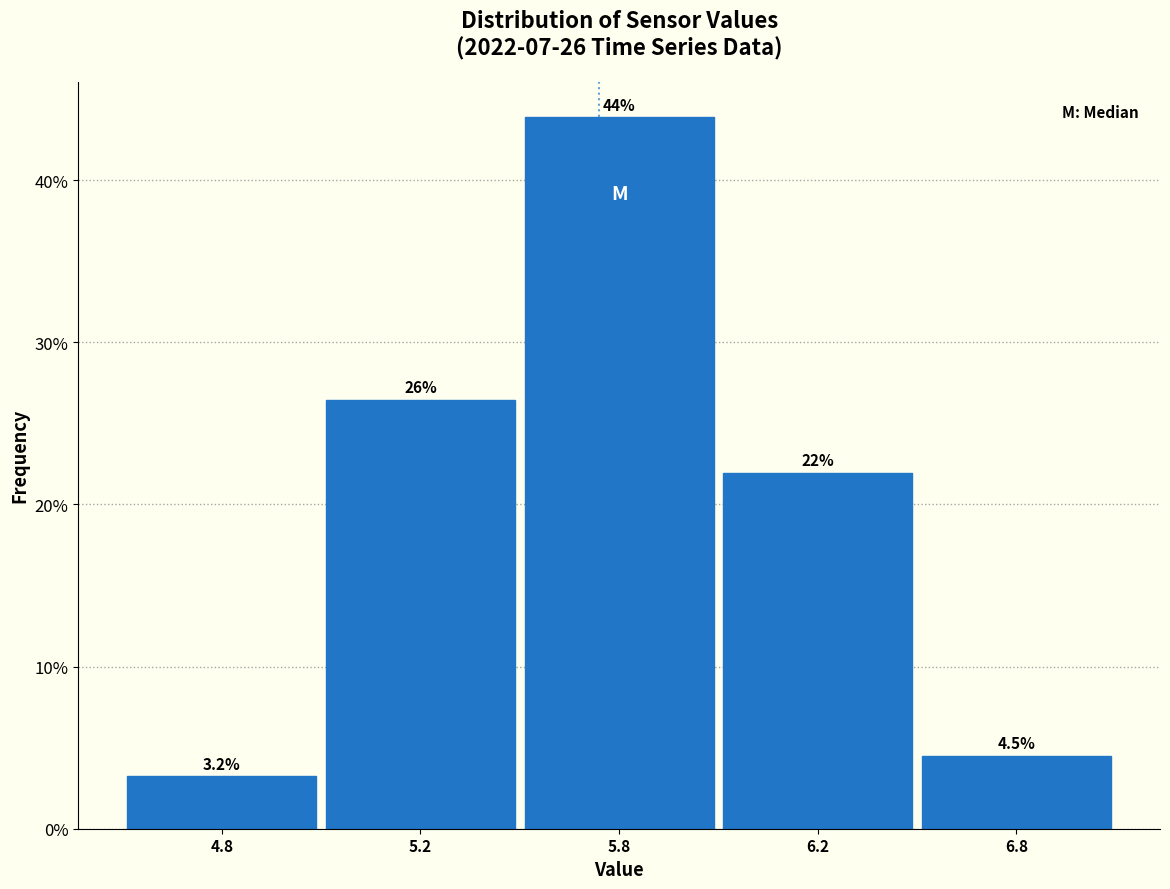

Reading left to right, extract all data points from this chart.

4.8=3.2	5.2=26.5	5.8=43.9	6.2=21.9	6.8=4.5